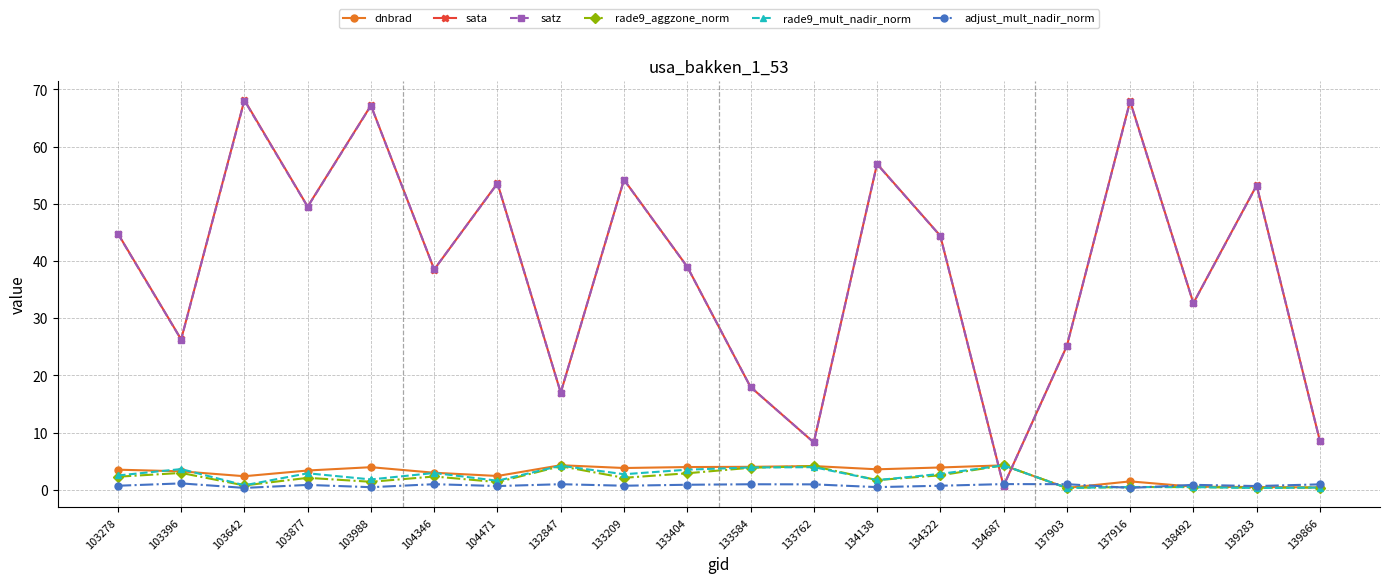

How many interior local peaks does the sata series have?

7